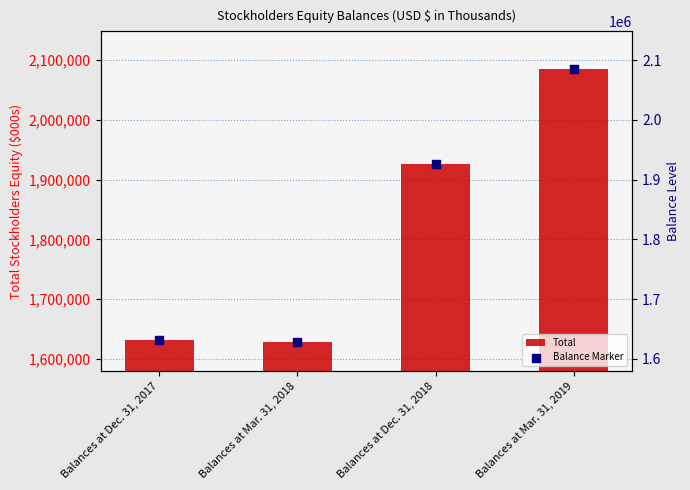

Which series contains the highest Y value?

Total